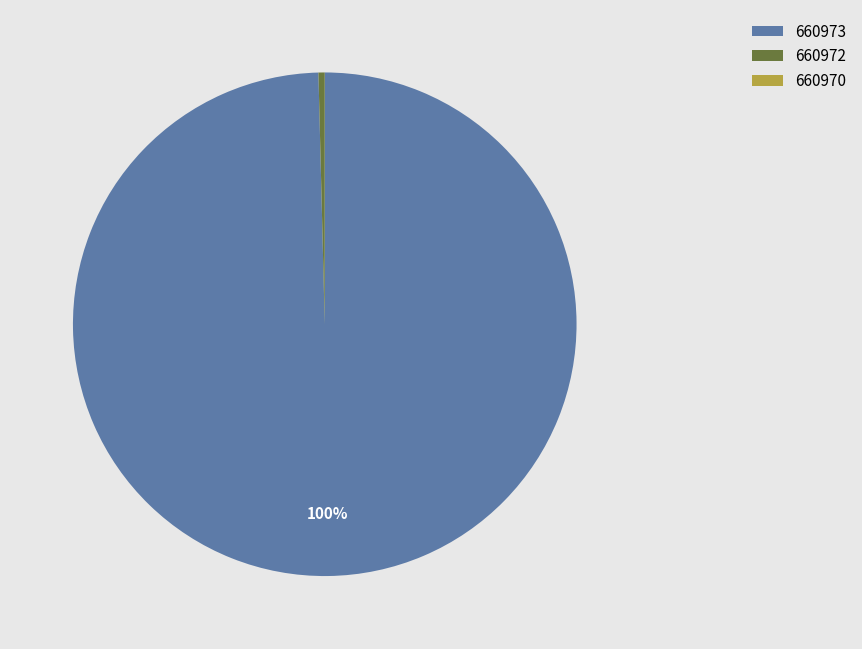

What is the largest slice in the pie chart?

660973